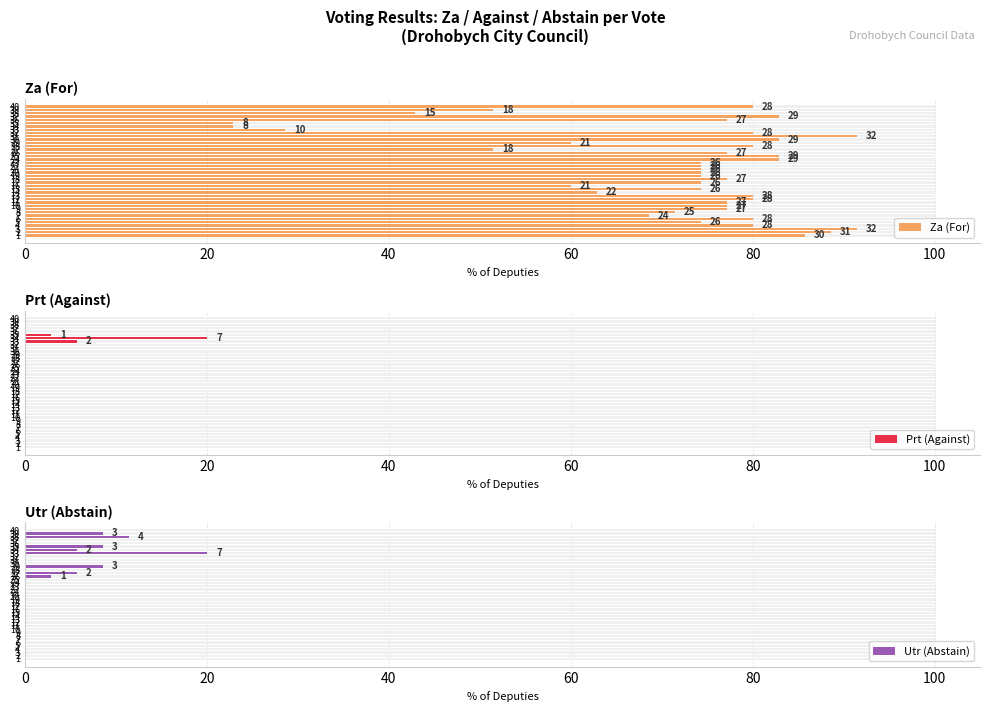

At which category is the sum across all series the highest?

3